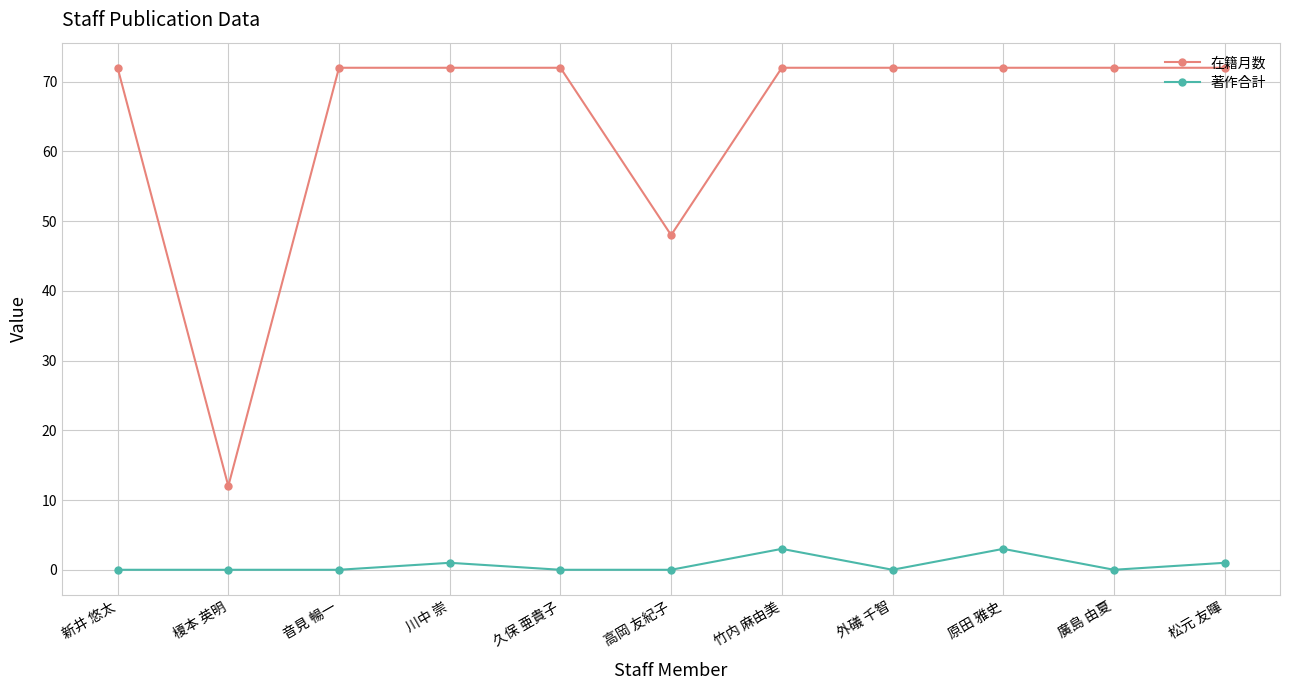

Count the number of data series in this chart.

2